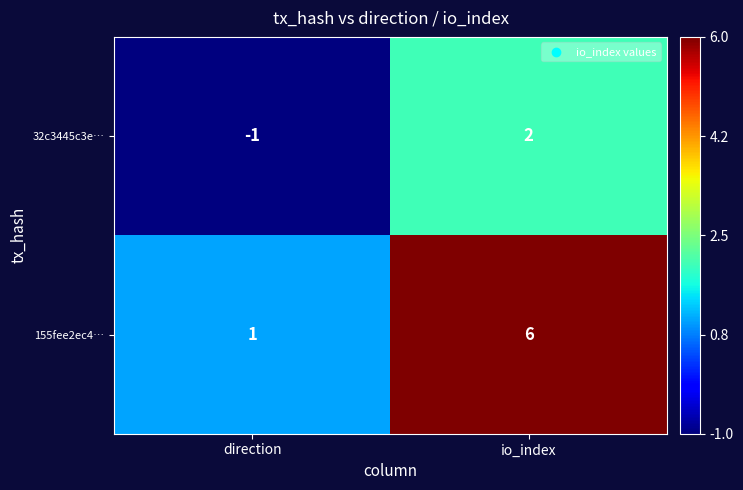

Is it true that 32c3445c3e… equals 2 at io_index?

True